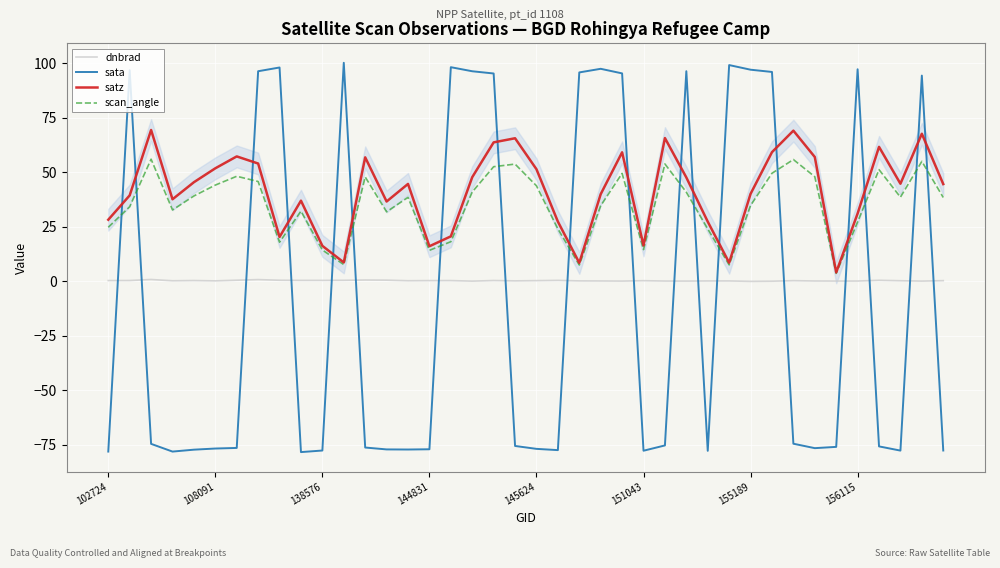

Which series has the widest spread of values?

sata